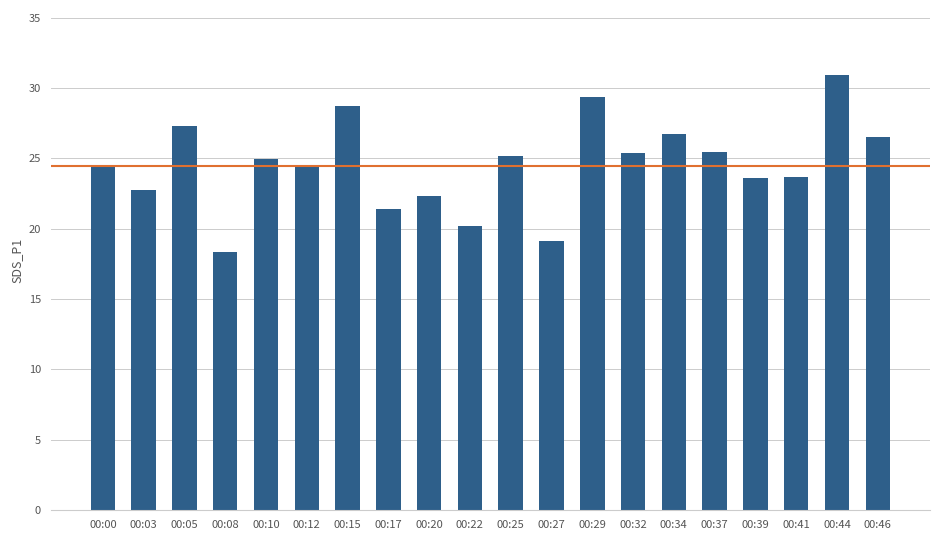

Count the number of values greater than 24.

12